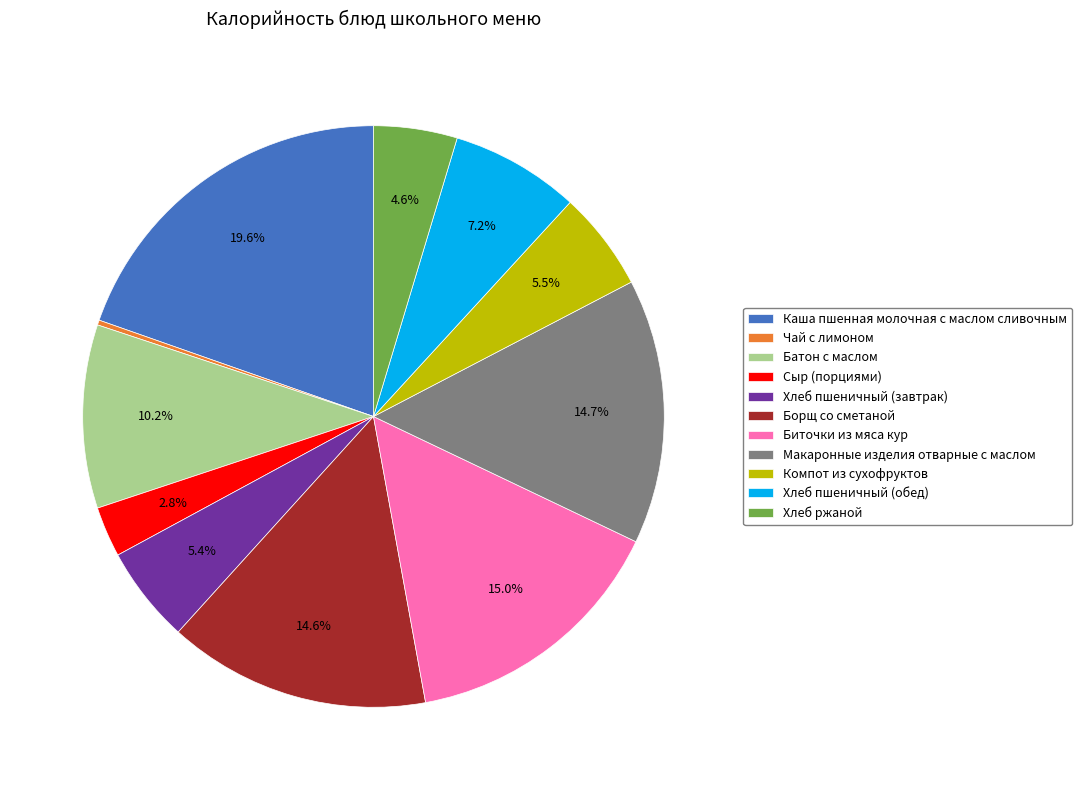

Does Биточки из мяса кур account for over 50% of the chart?

No